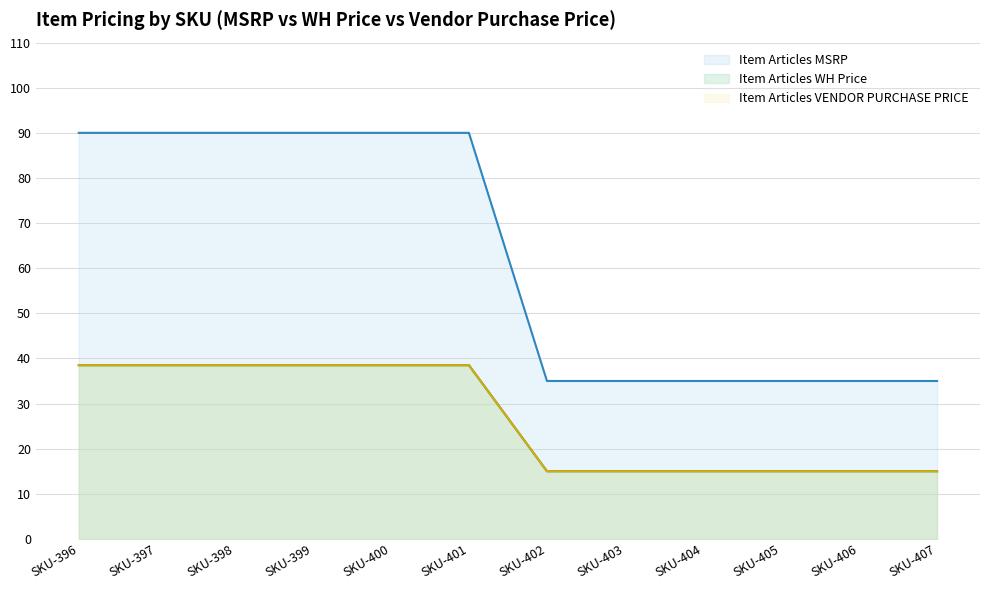

What is the sum of all Item Articles VENDOR PURCHASE PRICE values?

321.0